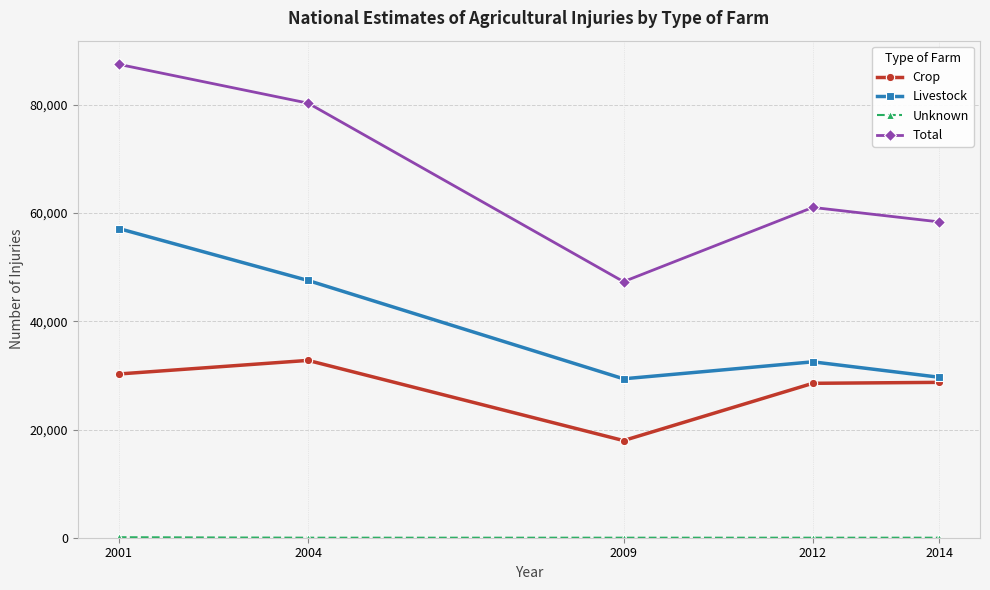

The Crop series shows 21000 at 2004. True or false?

False